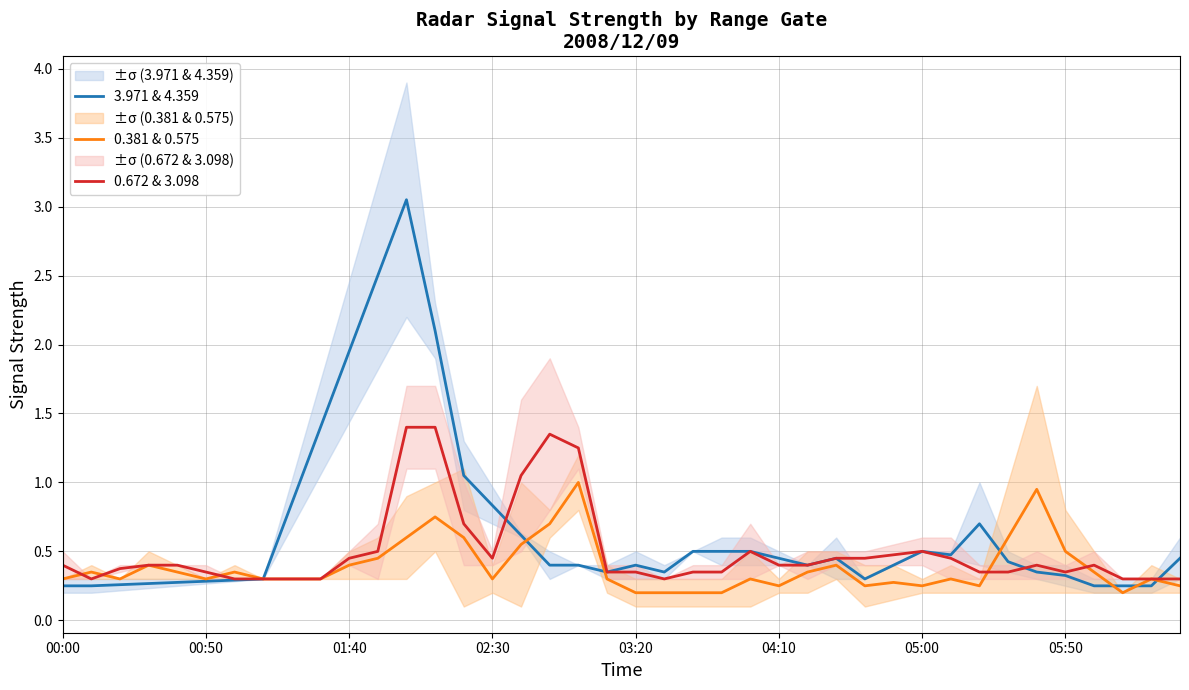

Which category has the lowest value across all series?

03:20